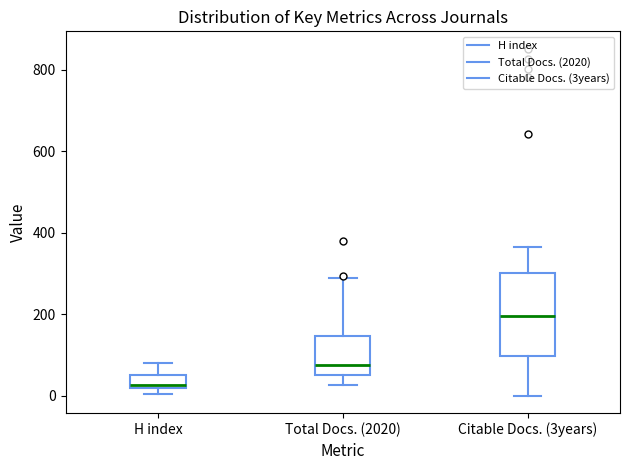

Where does the median line of the box for Total Docs. (2020) sit on the y-axis? The values are not printed on the chart, so give them approximately, as read against the axis.

80